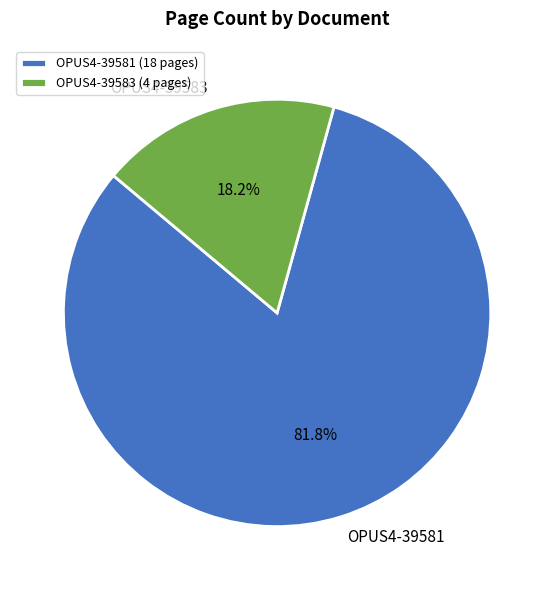

Which slice is the smallest?

OPUS4-39583